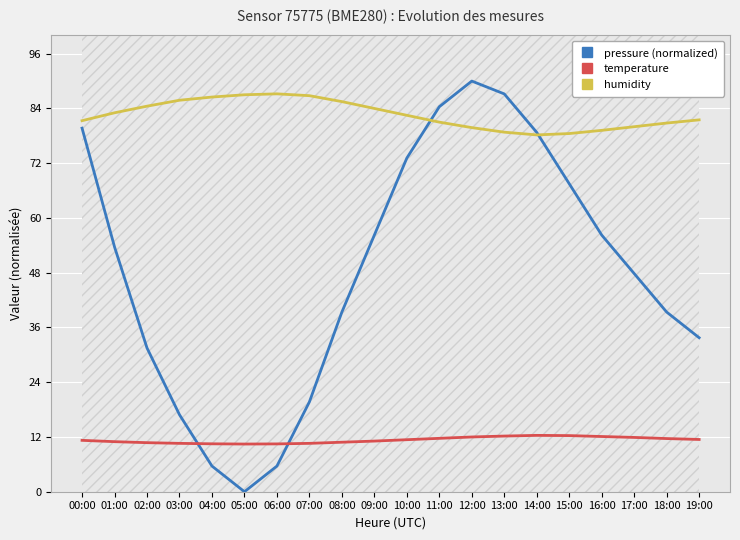

How many data points in temperature are above 11?

12